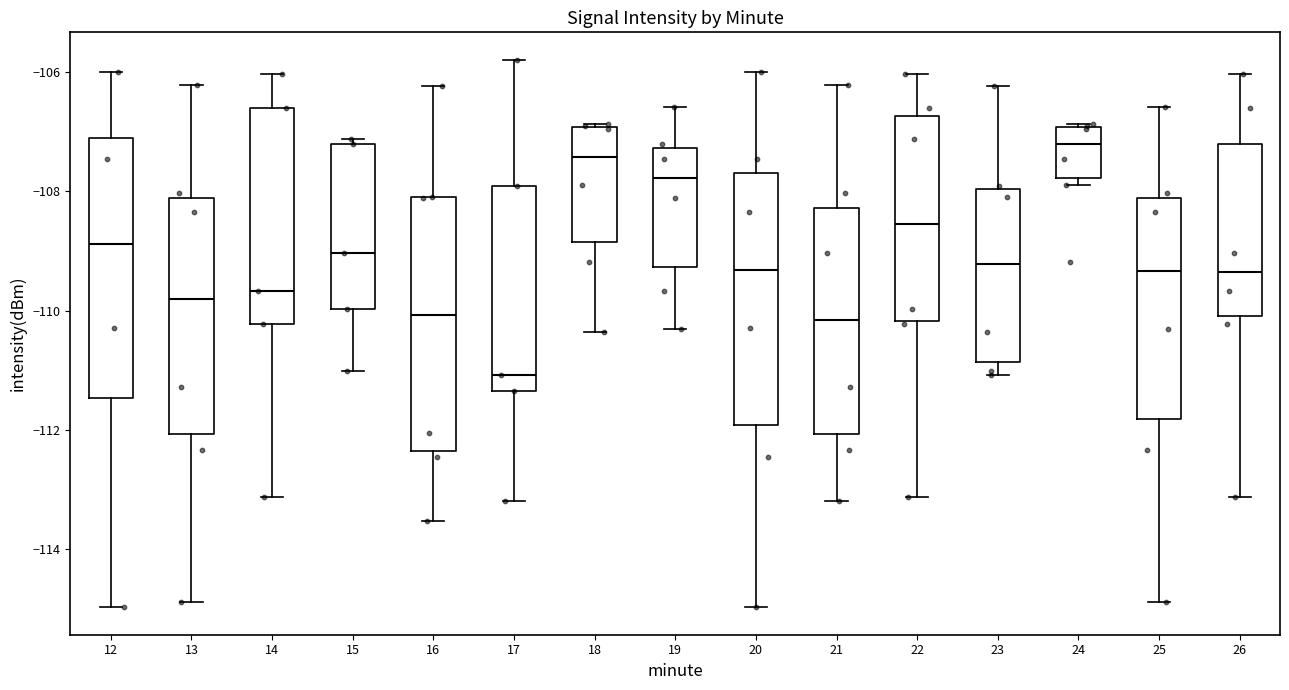

Which box has the lowest median line?

17